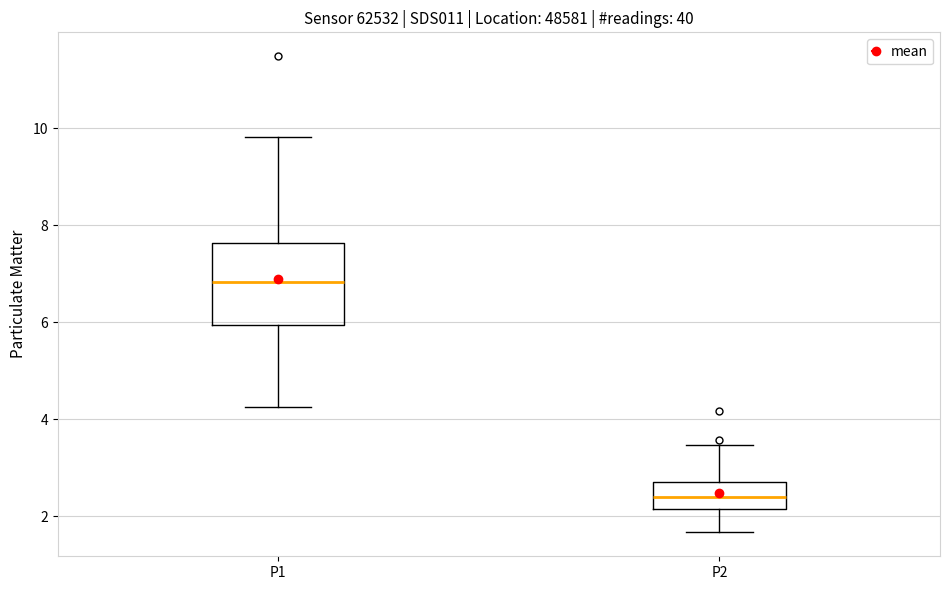

Reading left to right, transcribe this box plot: for each box, give where its median line is, the range the box spans, and where its two whiskers end, as read against the y-axis. The values are not printed on the chart, so give them approximately, as read against the axis.

P1: median 6.8, box 6.0 to 7.6, whiskers 4.2 to 9.8
P2: median 2.4, box 2.2 to 2.8, whiskers 1.6 to 3.4